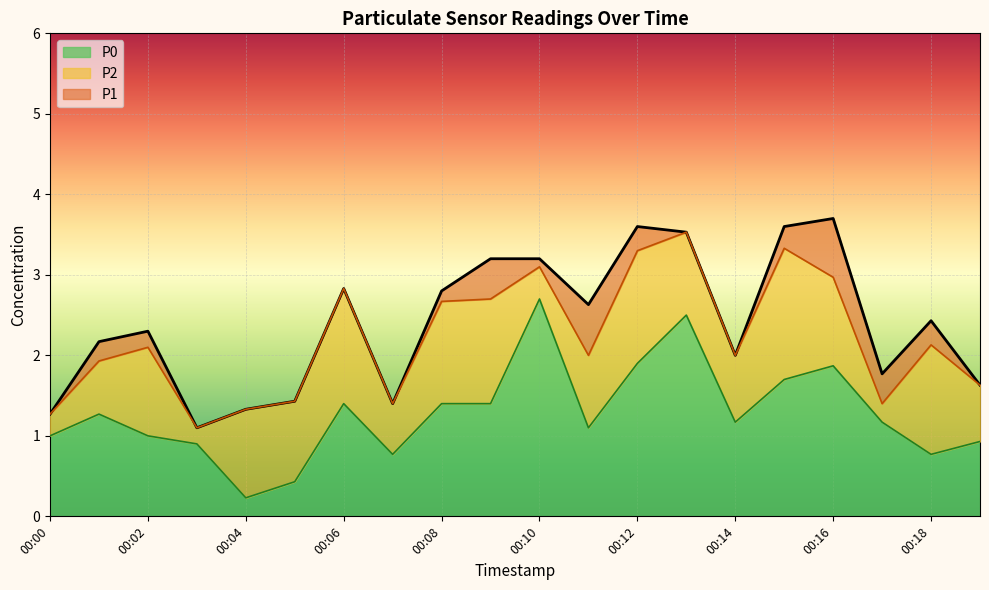

Reading left to right, what are all the values shown in this chart?

P1: 1.3	2.2	2.3	1.1	1.3	1.4	2.8	1.4	2.8	3.2	3.2	2.6	3.6	3.5	2.0	3.6	3.7	1.8	2.4	1.6
P2: 1.3	1.9	2.1	1.1	1.3	1.4	2.8	1.4	2.7	2.7	3.1	2.0	3.3	3.5	2.0	3.3	3.0	1.4	2.1	1.6
P0: 1.0	1.3	1.0	0.9	0.2	0.4	1.4	0.8	1.4	1.4	2.7	1.1	1.9	2.5	1.2	1.7	1.9	1.2	0.8	0.9